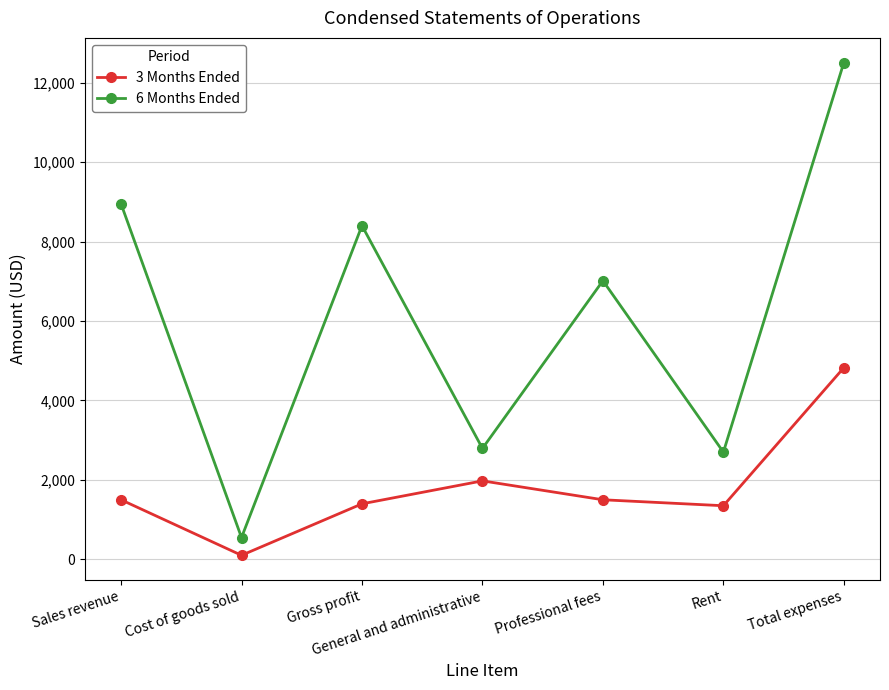

Is this an area chart (filled region under the line)?

No